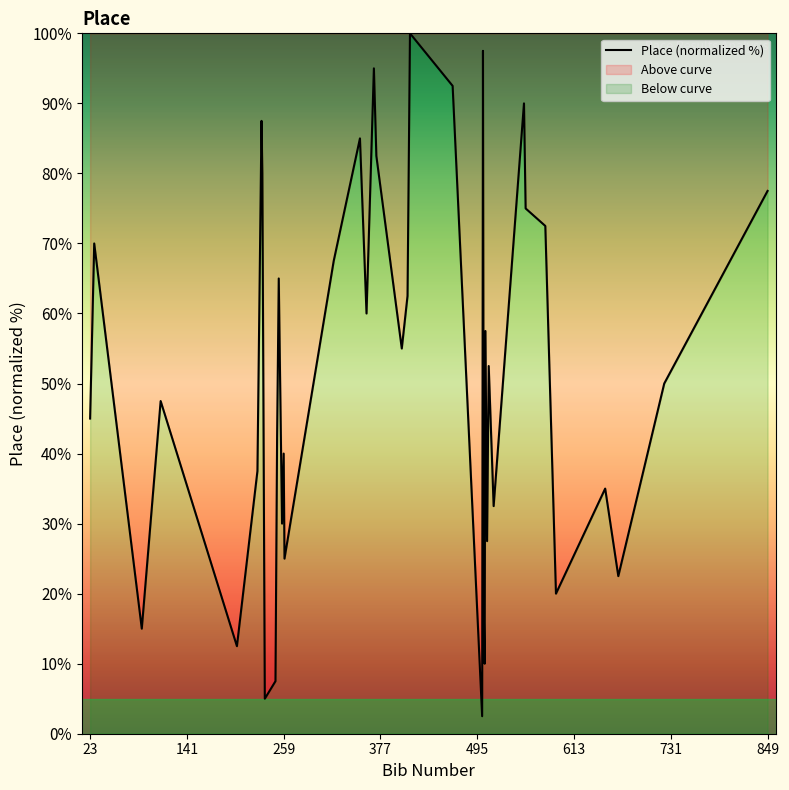

What is the greatest value displayed?

100.0